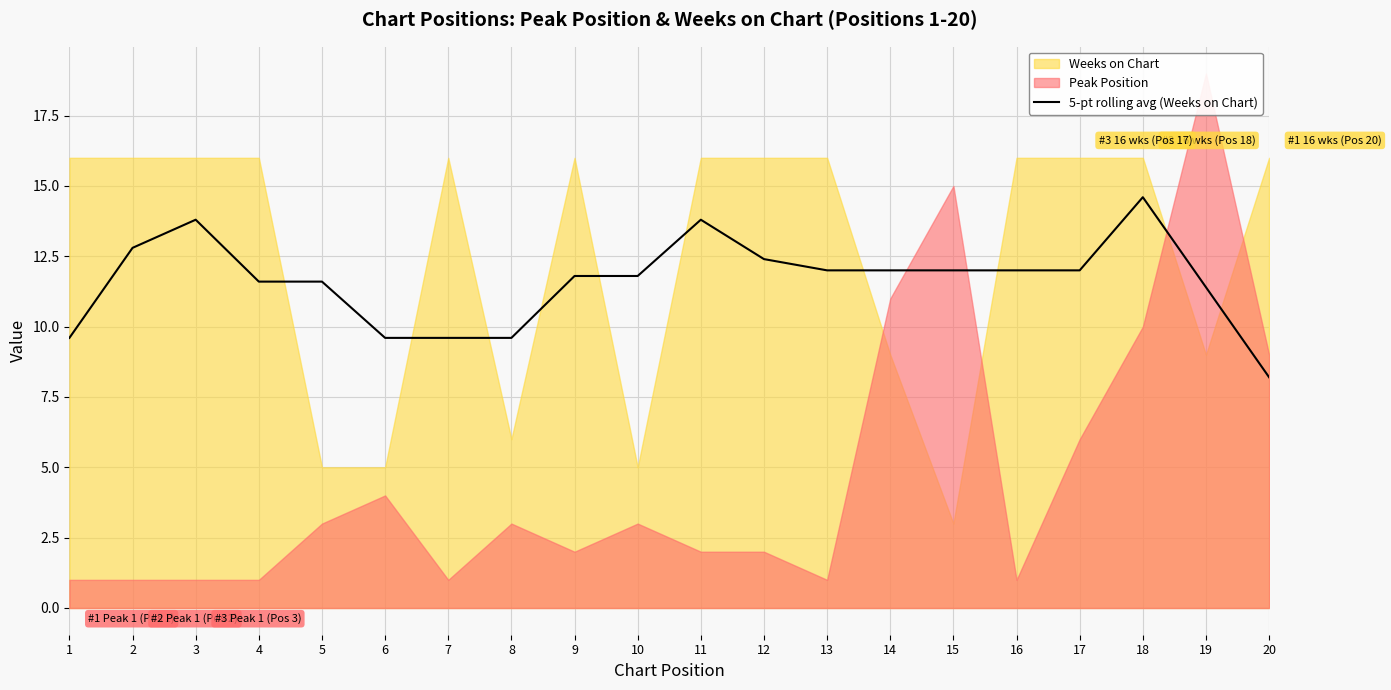

What is the change in value from 11 to 13?

-1.8